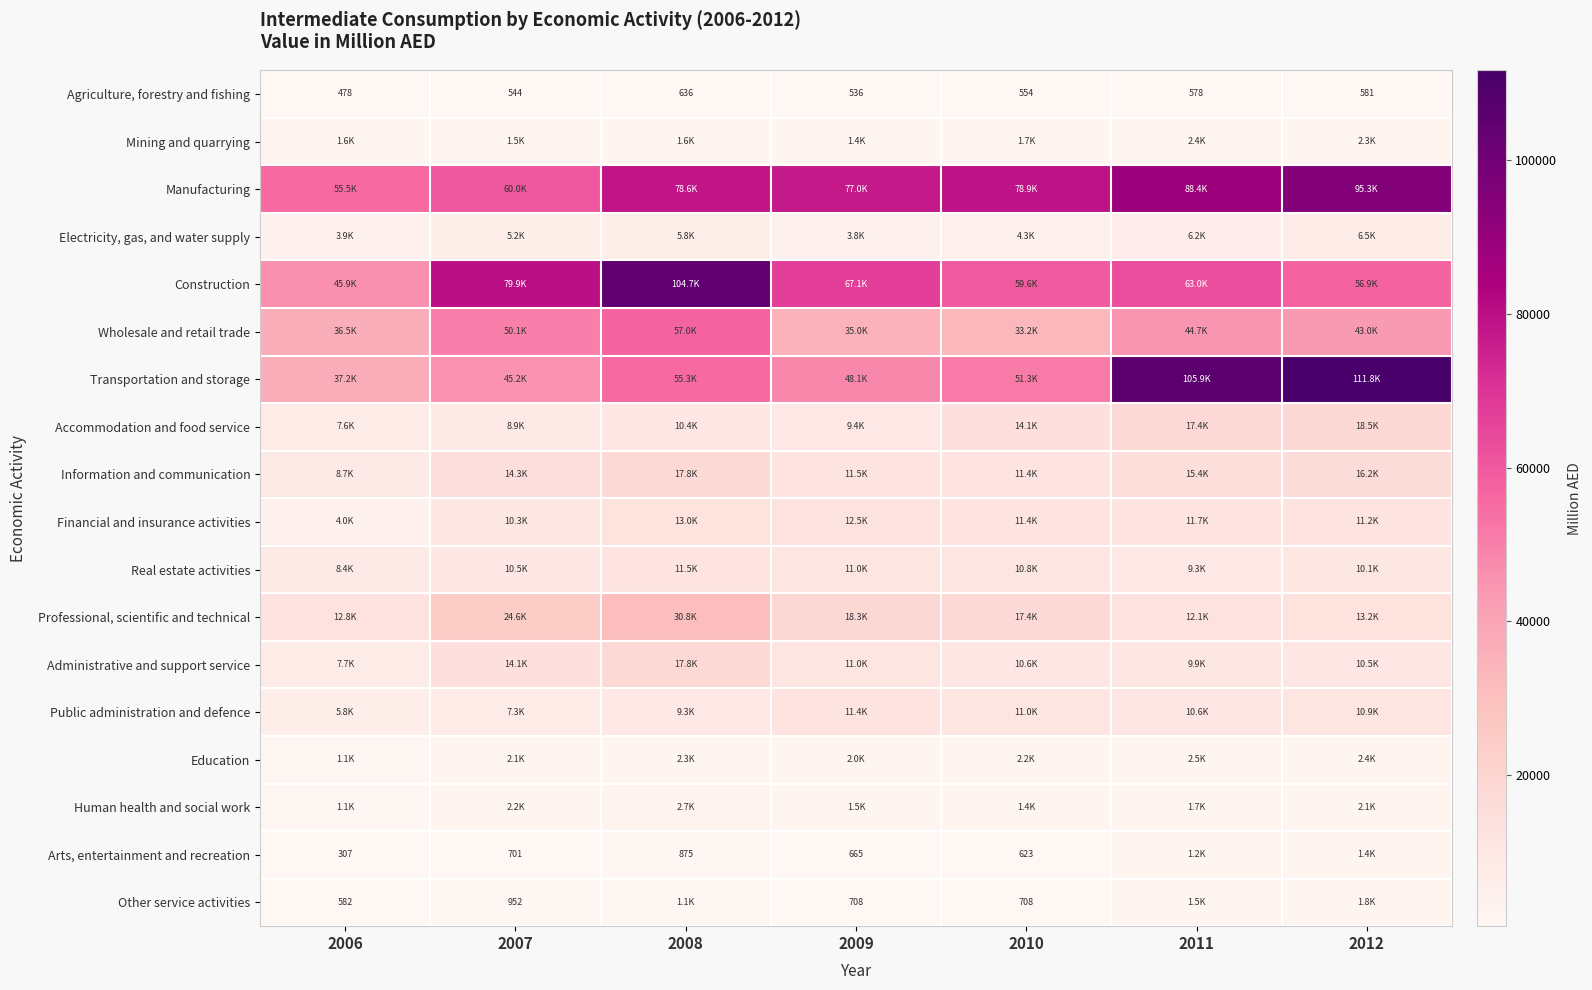

What is the sum of all Wholesale and retail trade values?

299635.0